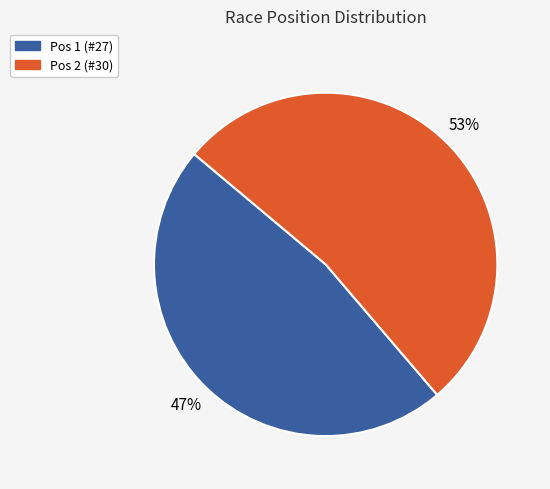

Is the sum of Pos 2 (#30) and Pos 1 (#27) greater than half?

Yes